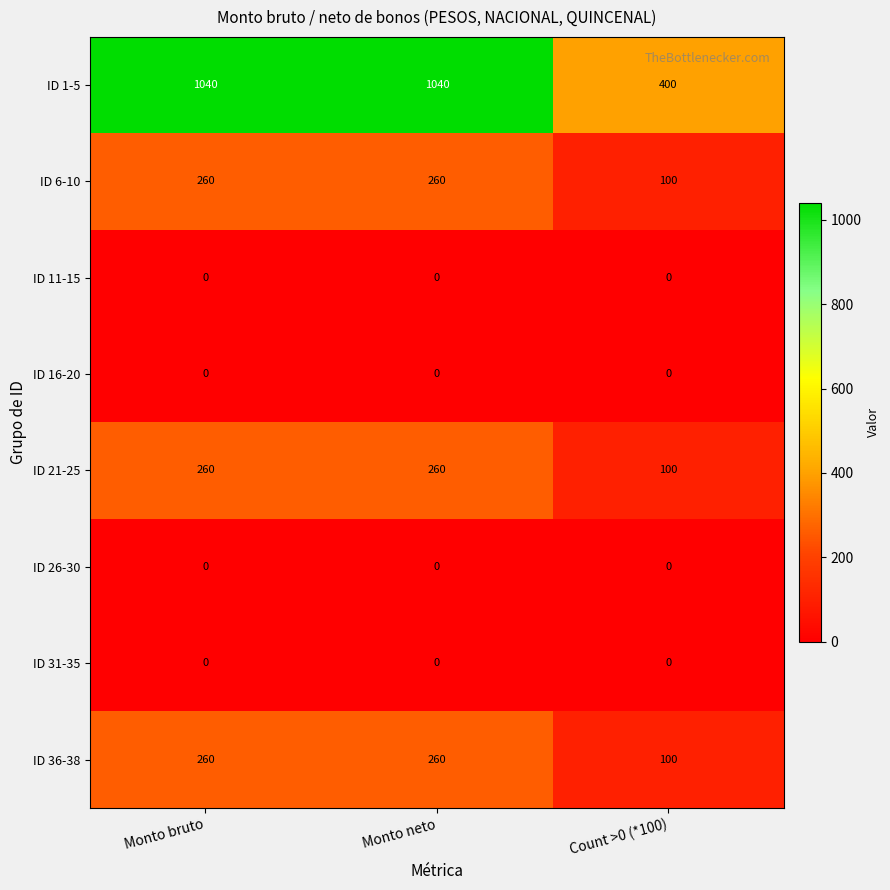

What is the difference between the highest and lowest values at Monto bruto?

1040